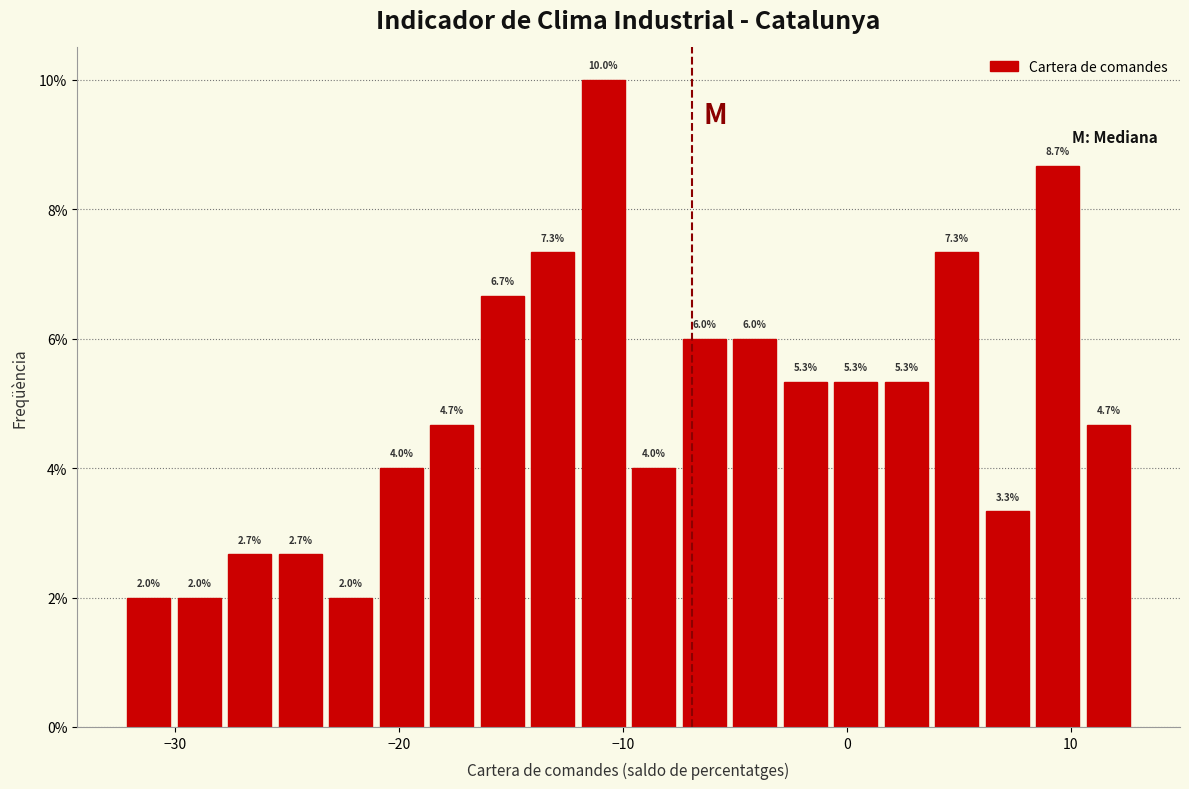

Read against the x-axis, roughly where is the centre of the tallest bar?

-11